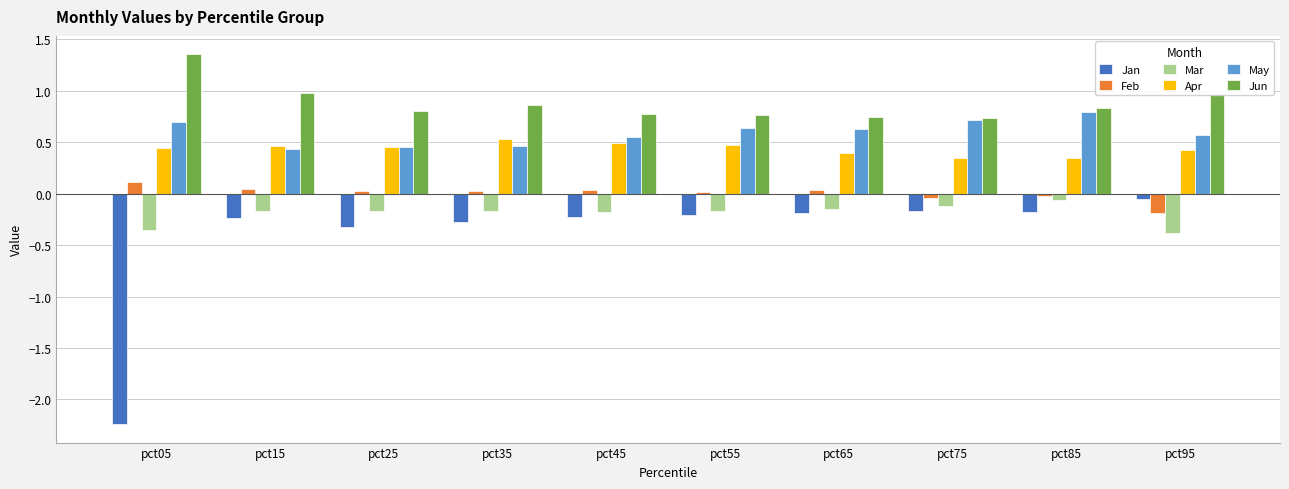

What is the difference between the highest and lowest values at pct05?

3.6